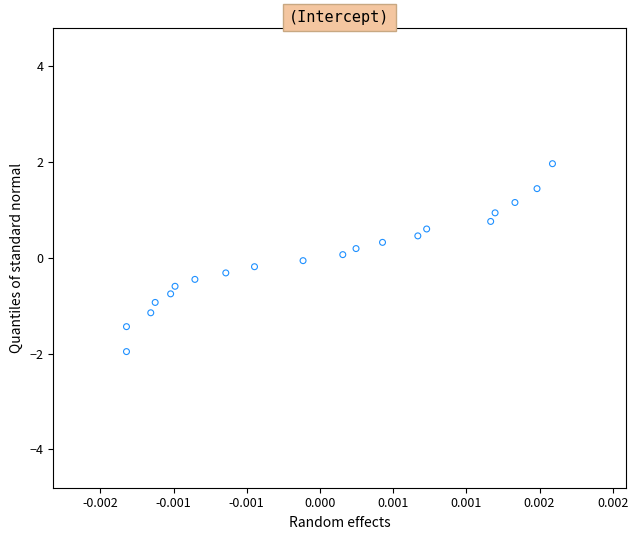

What is the range of Y values (max minus min)?

3.9